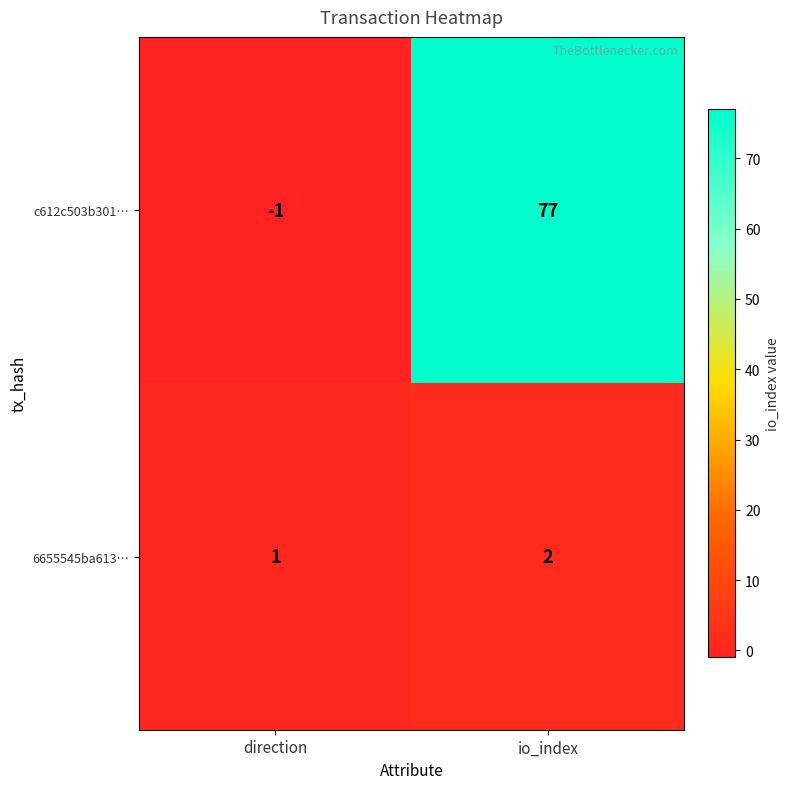

At how many categories does at least one series exceed 38?

1